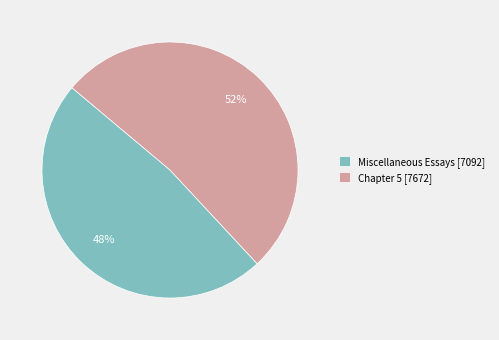

True or false: Chapter 5 accounts for 52% of the total.

True